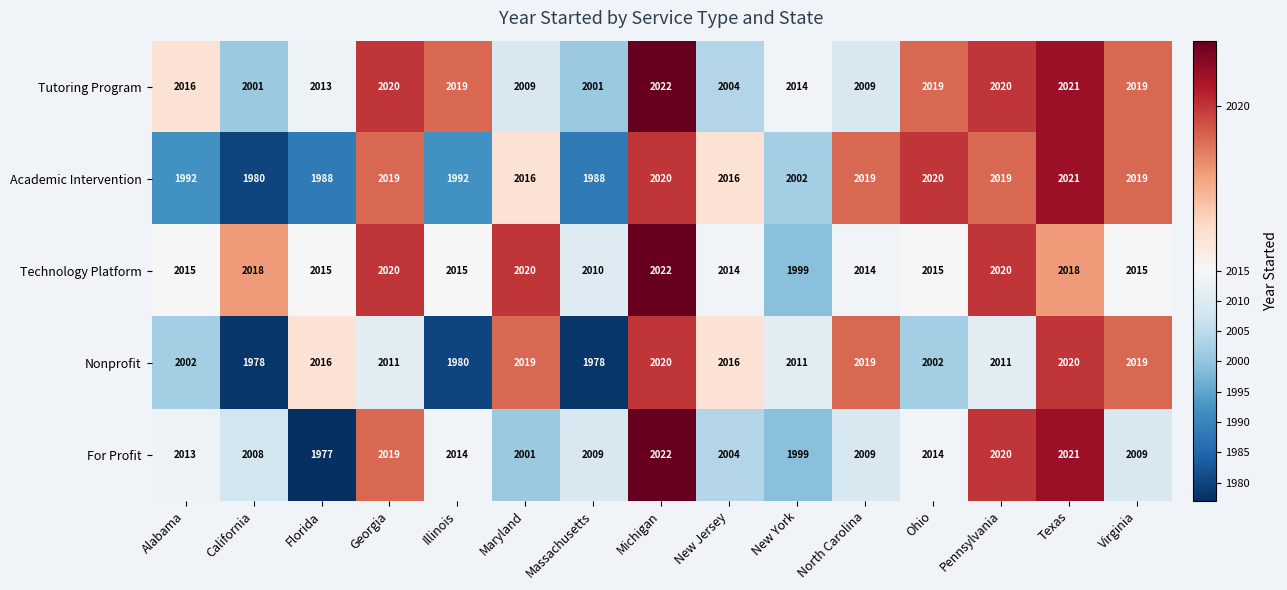

Rank the series at California from highest to lowest value.

Technology Platform, For Profit, Tutoring Program, Academic Intervention, Nonprofit